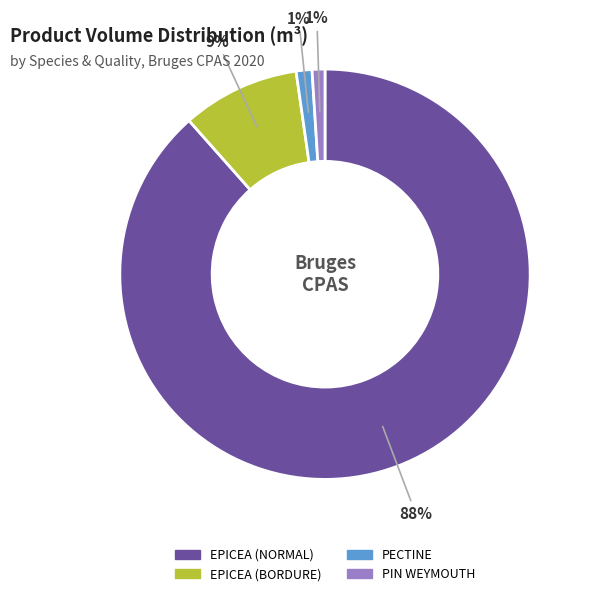

How many slices are in this pie chart?

4